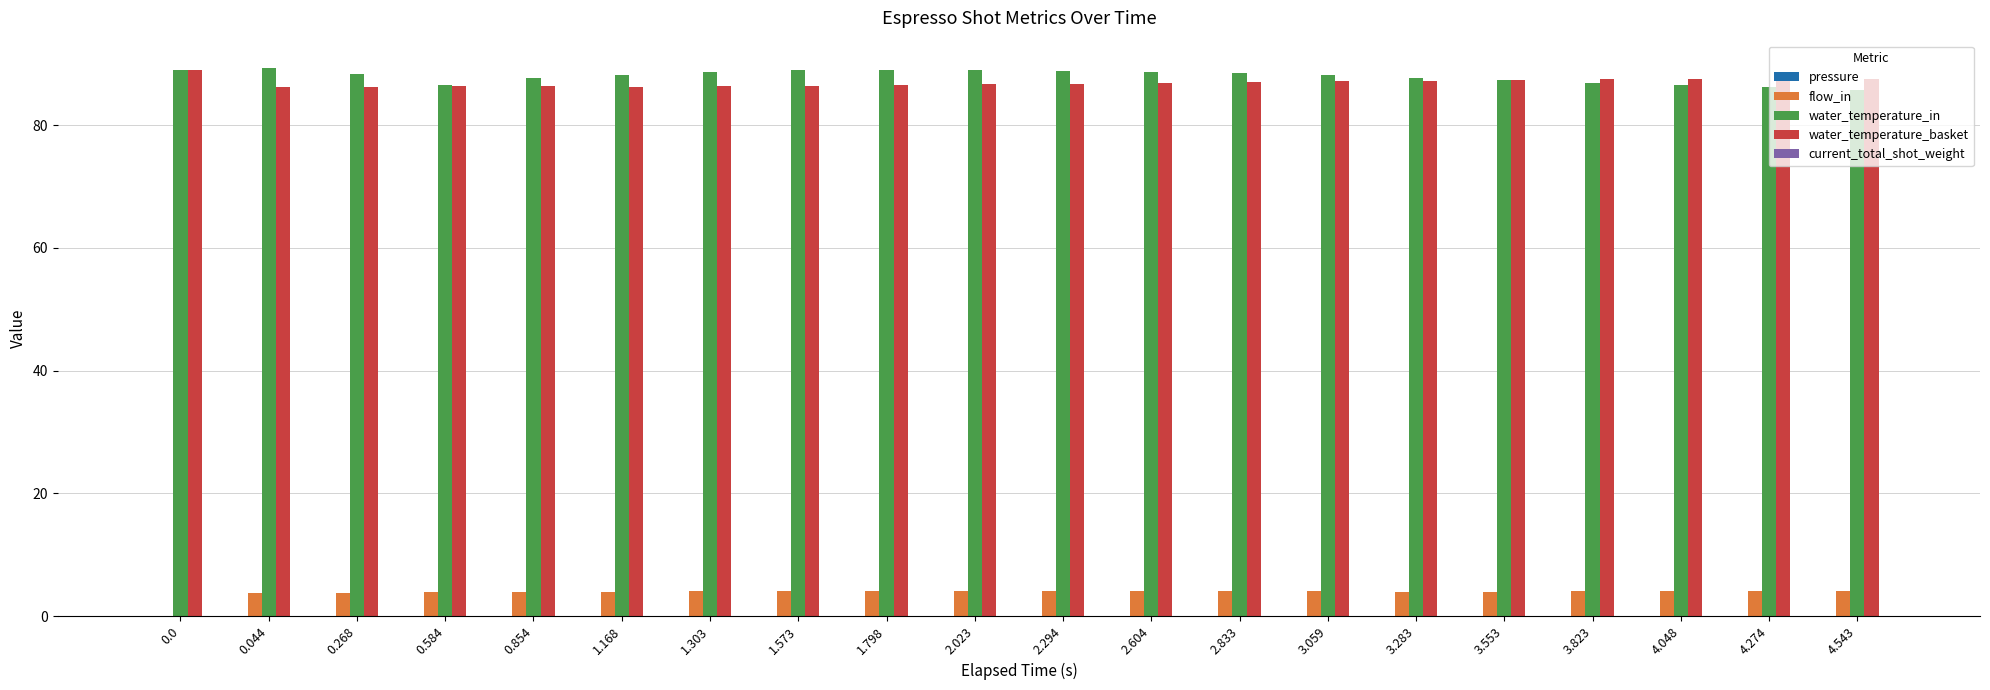

True or false: water_temperature_in has a value of 86.2 at 4.274.

True